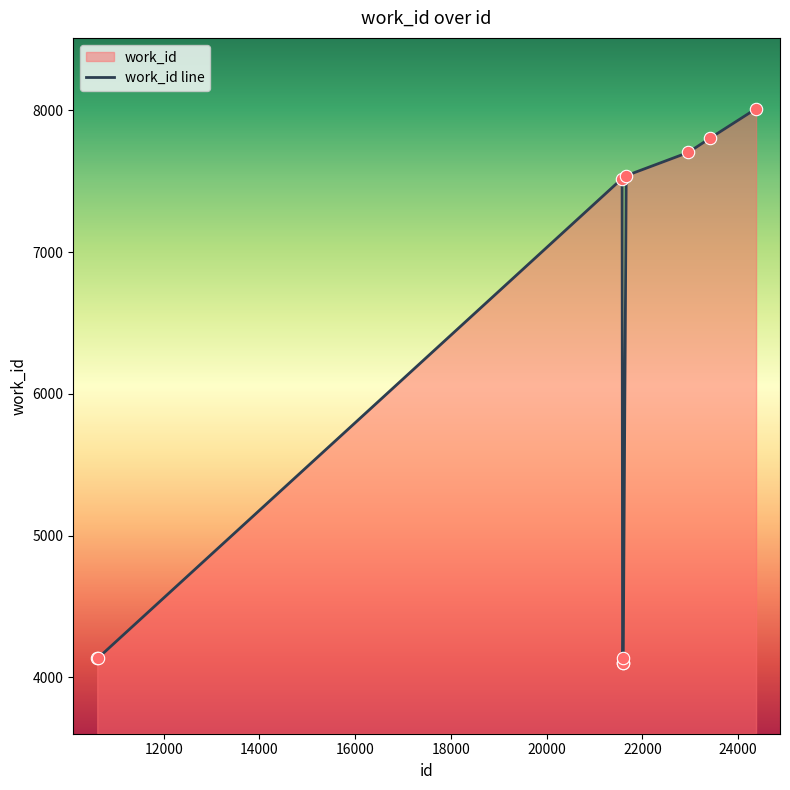

What is the smallest value displayed?

4103